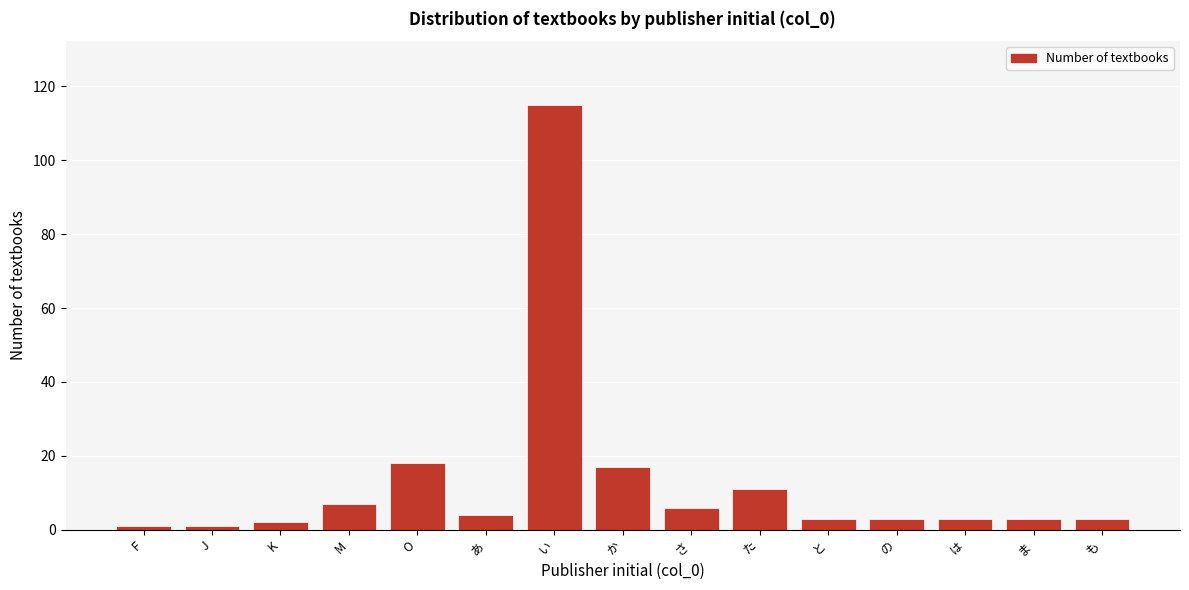

Reading left to right, what are all the values shown in this chart?

1	1	2	7	18	4	115	17	6	11	3	3	3	3	3